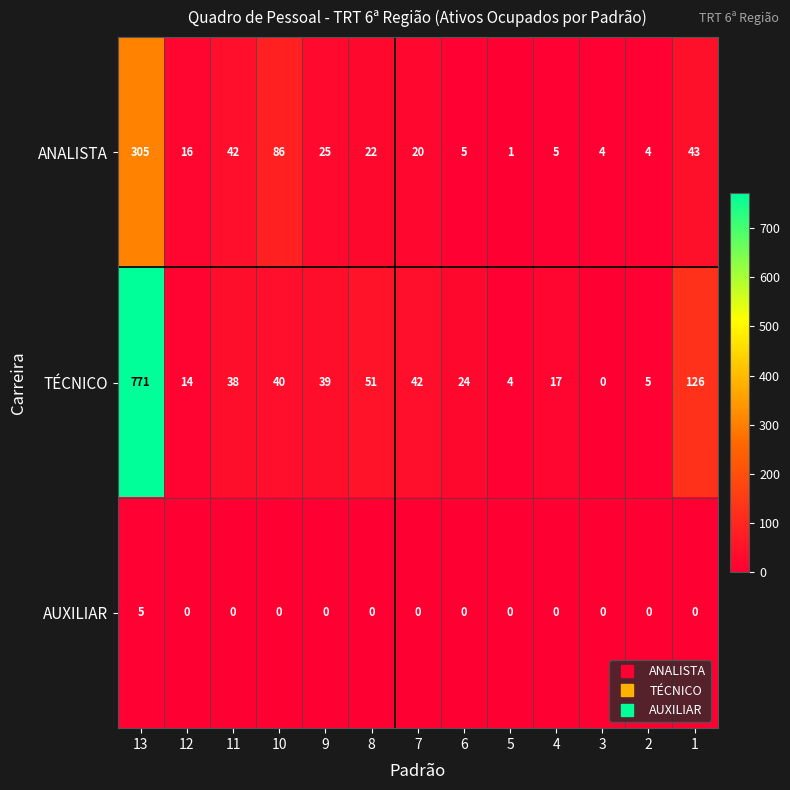

What is the total value across all series at 11?

80